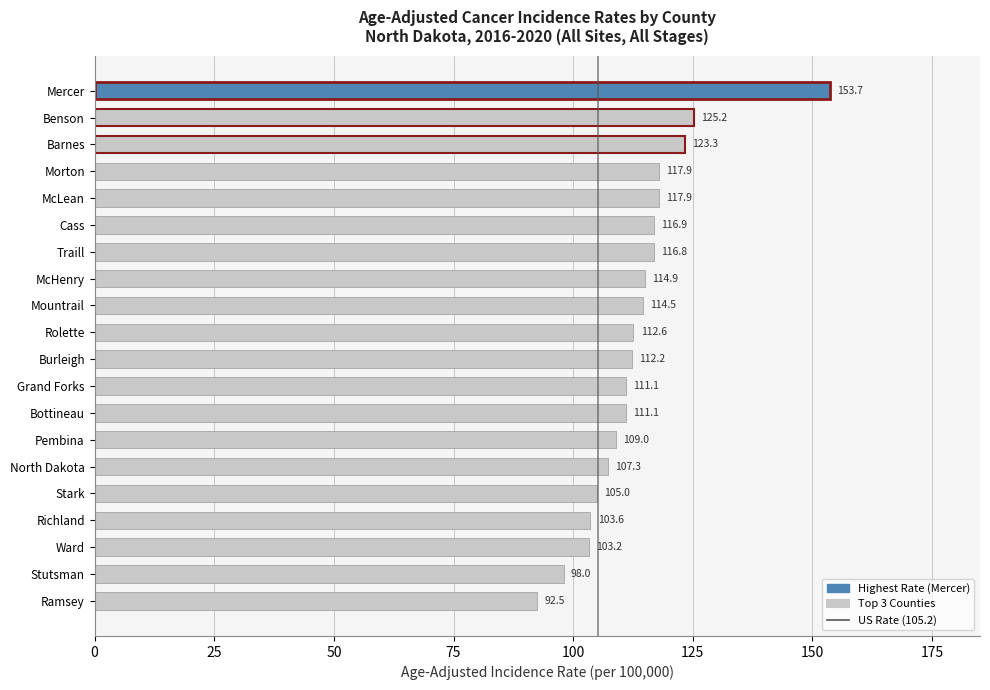

Is it true that the value at Rolette is 53.1?

False